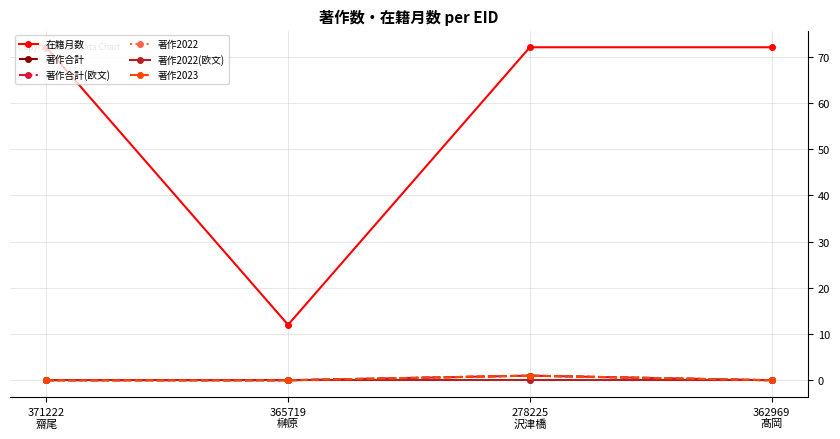

What is the label of the 1st point from the right?

362969
髙岡